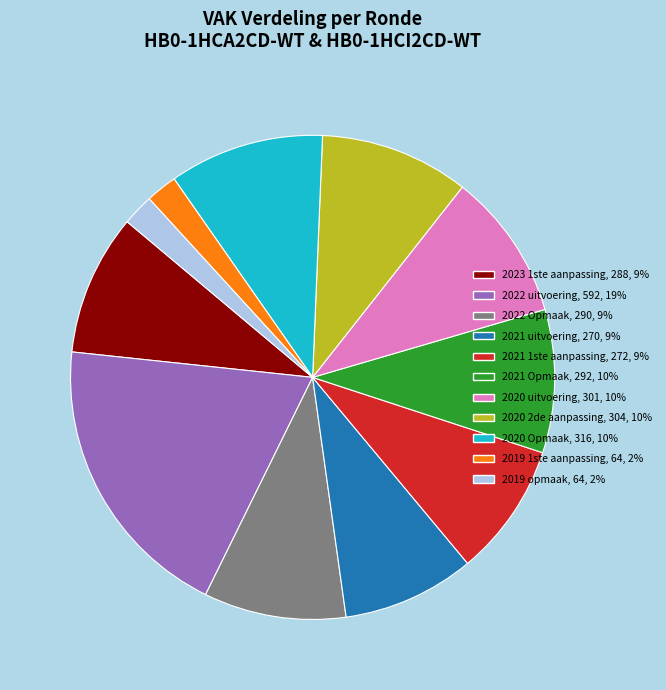

Which slice is the largest?

2022 uitvoering